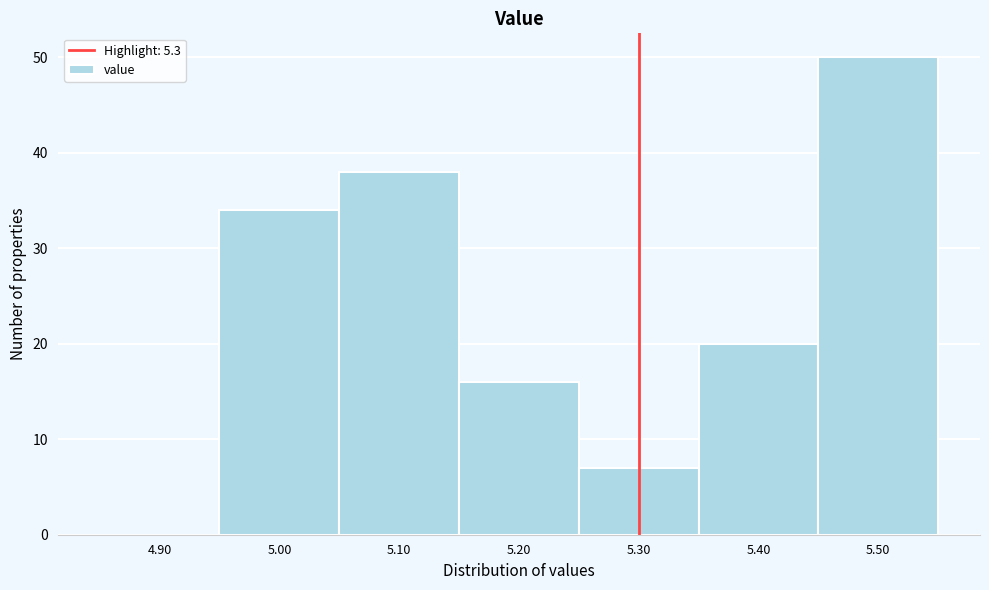

Reading left to right, transcribe this chart: for each bar, give the range it covers on the x-axis and its height. The values are not printed on the chart, so give them approximately, as read against the axis.

4.85 to 4.95: 0
4.95 to 5.05: 34
5.05 to 5.15: 38
5.15 to 5.25: 16
5.25 to 5.35: 7
5.35 to 5.45: 20
5.45 to 5.55: 50